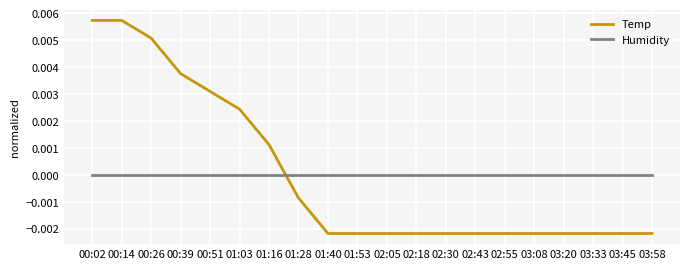

Which series changed the most between 00:26 and 01:28?

Temp